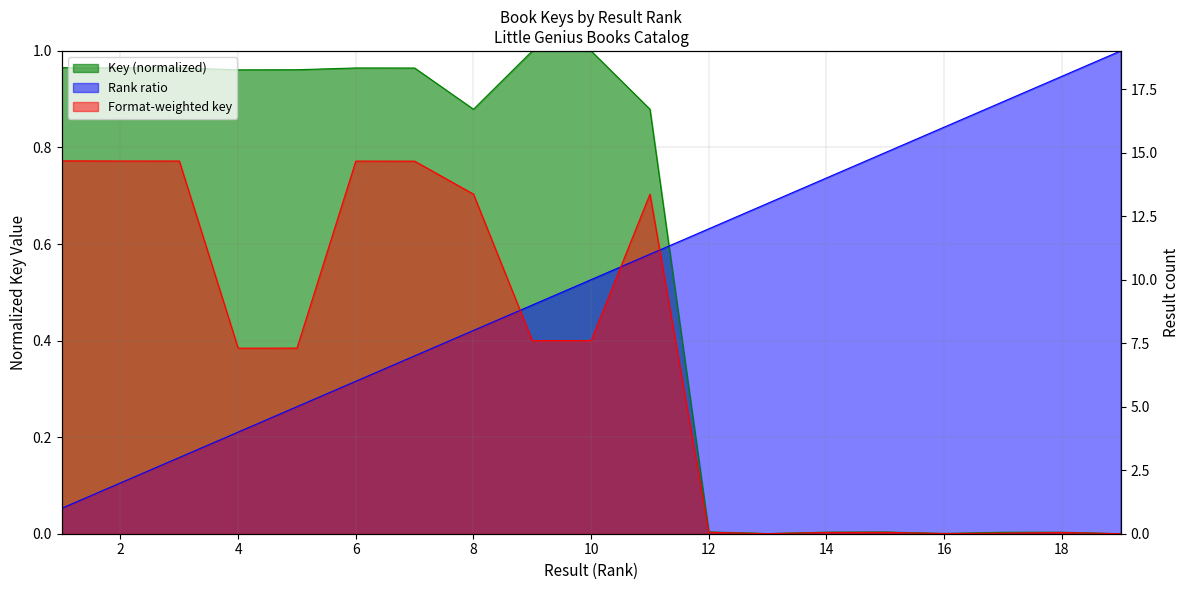

What is the change in value from 10 to 11?

-0.1